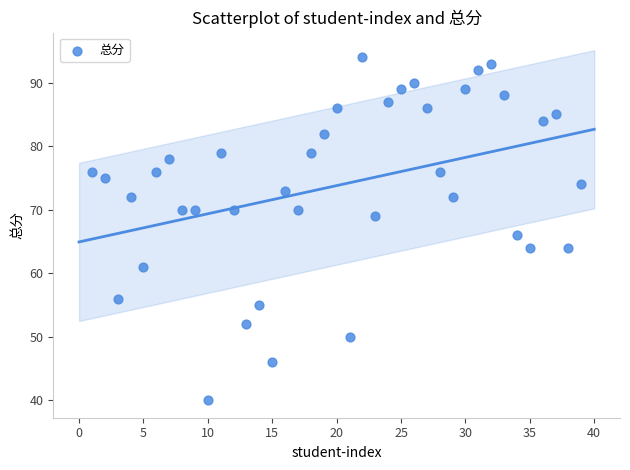

What Y value in the scatter plot is closest to 67?

66